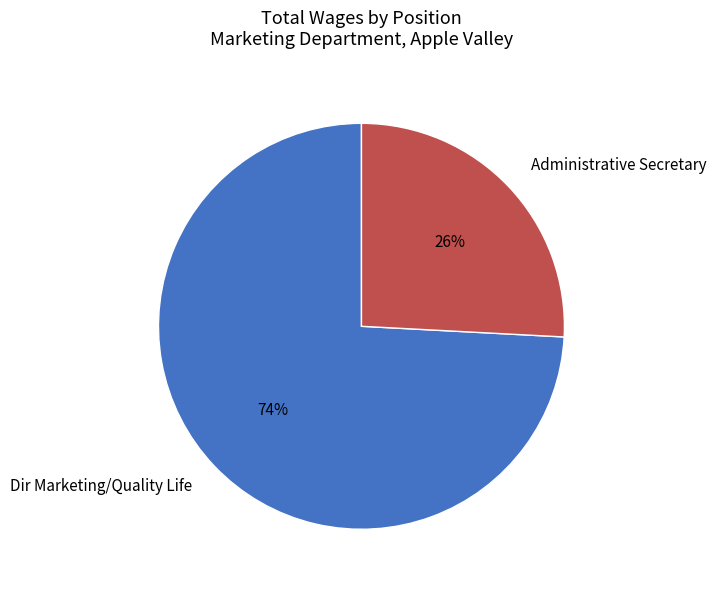

Between Administrative Secretary and Dir Marketing/Quality Life, which is larger?

Dir Marketing/Quality Life